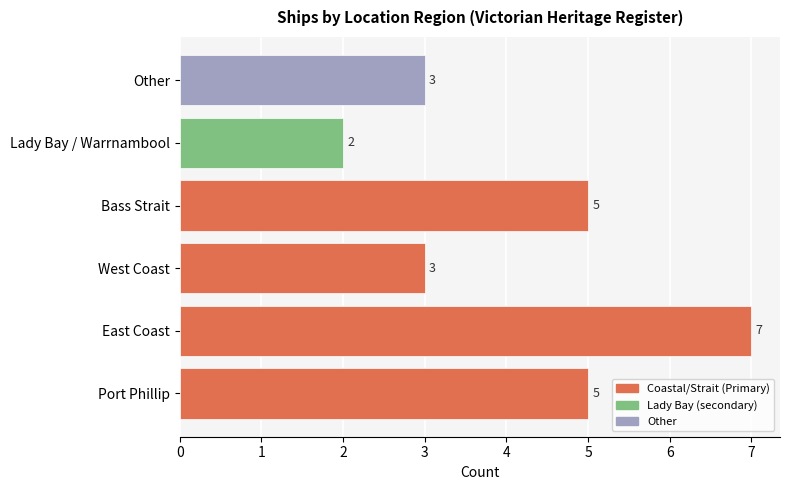

Reading bottom to top, what are all the values shown in this chart?

Port Phillip=5	East Coast=7	West Coast=3	Bass Strait=5	Lady Bay / Warrnambool=2	Other=3